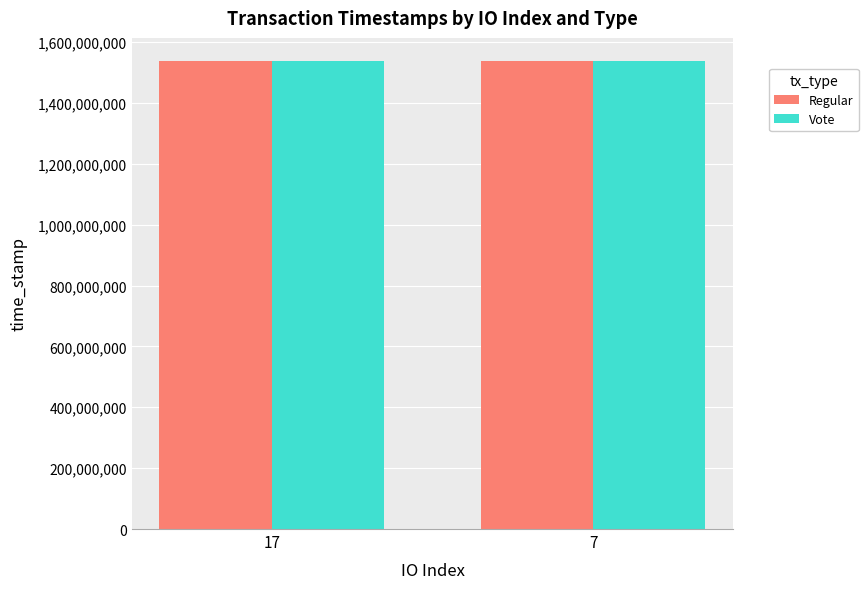

What is the spread (max minus min) of values at 7?

46179